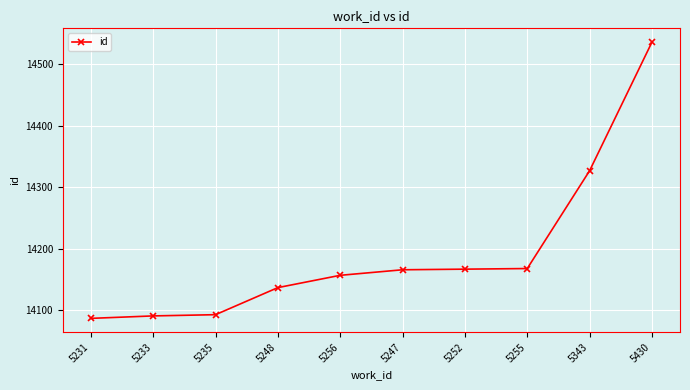

What position from the right is 5343?

2